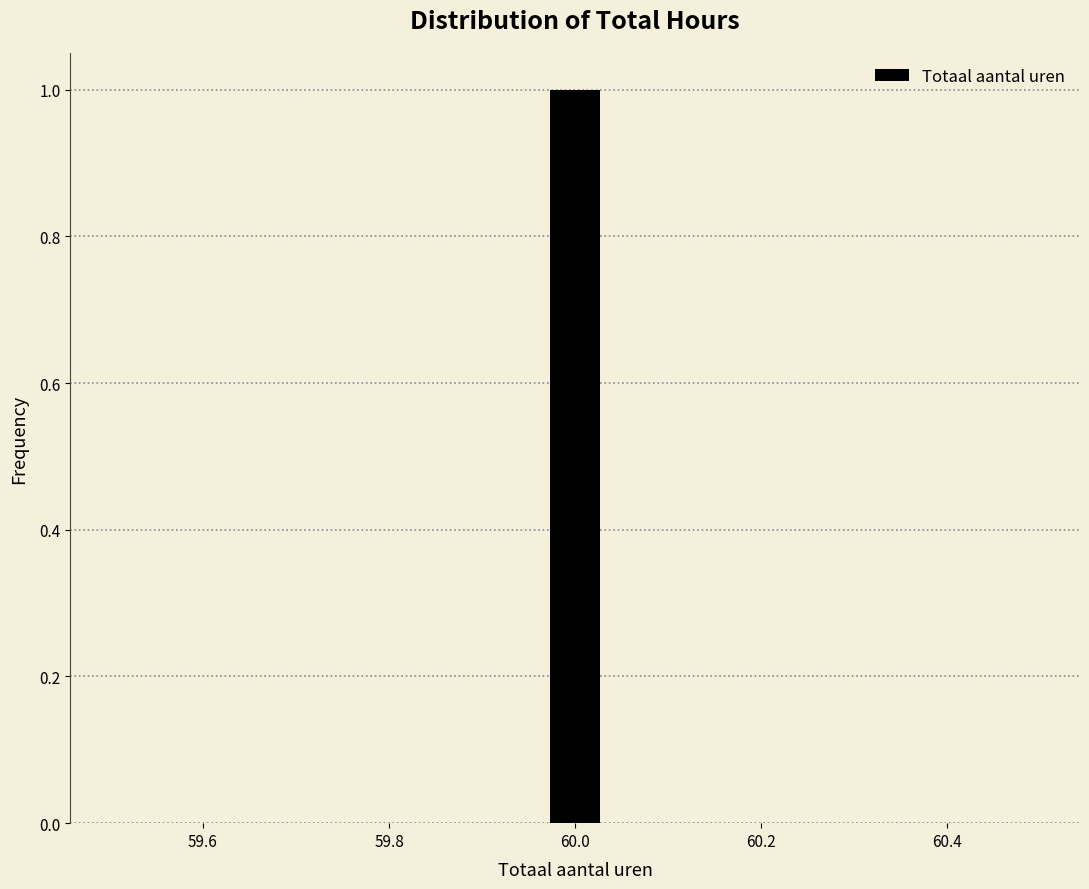

Read against the x-axis, roughly where is the centre of the tallest bar?

60.00